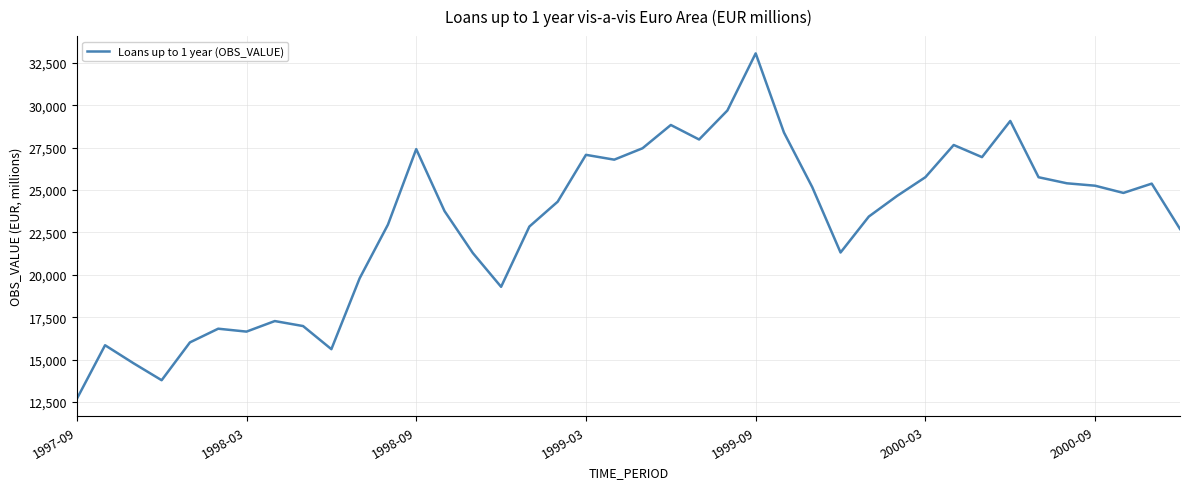

How many lines are shown in the chart?

1